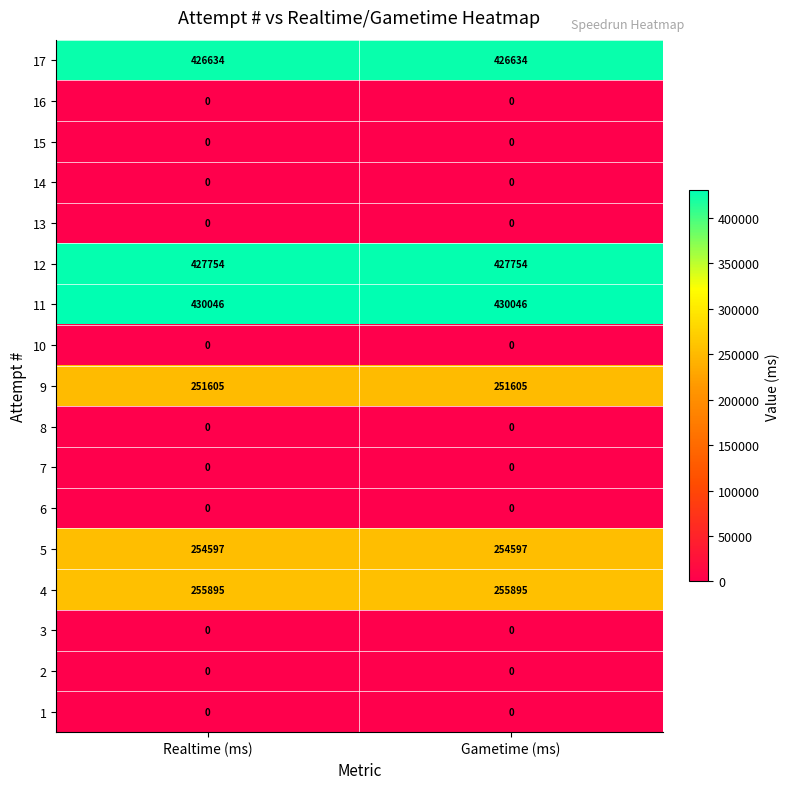

Is it true that 14 equals 0 at Gametime (ms)?

True